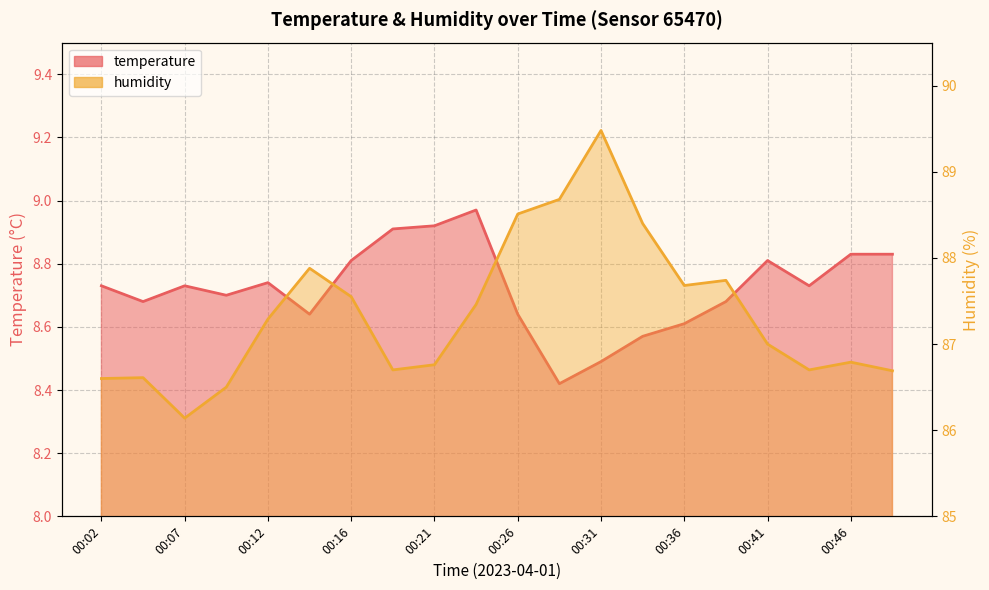

Read the humidity value at 00:24.

87.5